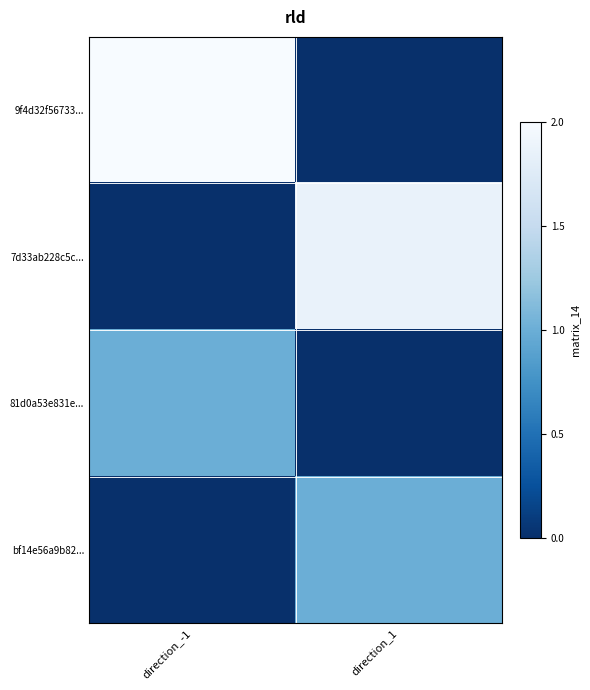

Between direction_1 and direction_-1, which is larger?

direction_-1